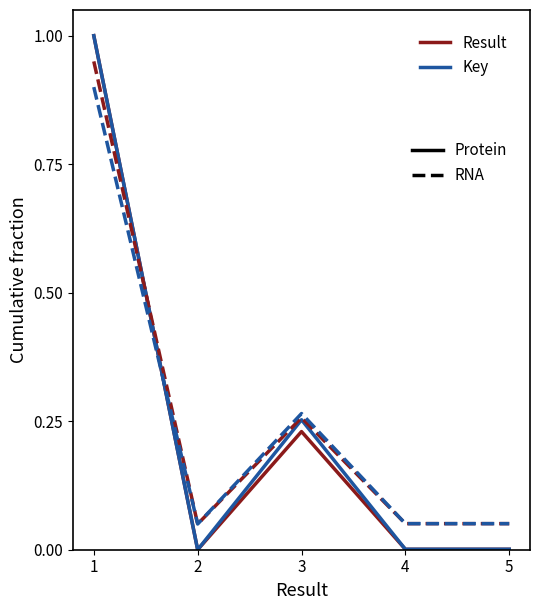

Reading left to right, extract all data points from this chart.

Result (Protein): 1=1.0	2=0.0	3=0.2	4=0.0	5=0.0
Key (Protein): 1=1.0	2=0.0	3=0.3	4=0.0	5=0.0
Result (RNA): 1=1.0	2=0.1	3=0.3	4=0.1	5=0.1
Key (RNA): 1=0.9	2=0.1	3=0.3	4=0.1	5=0.1